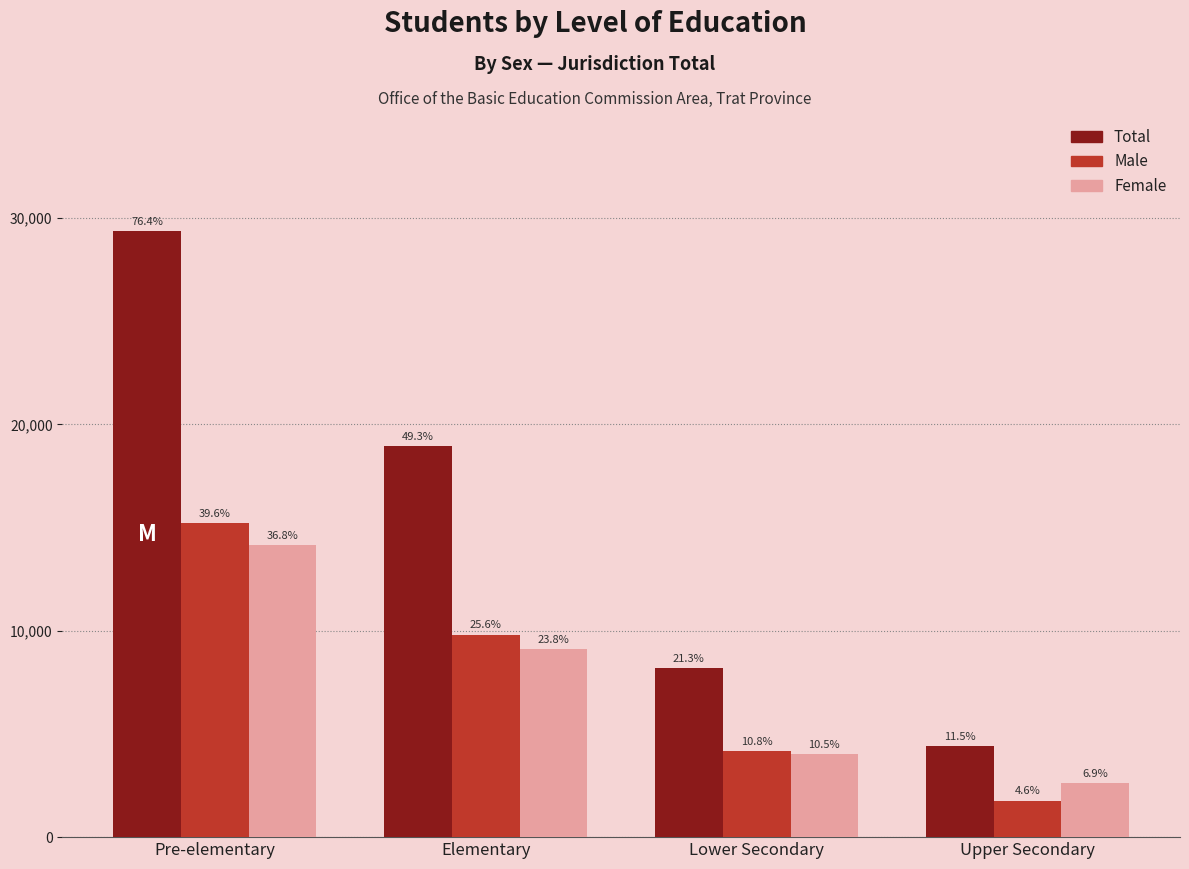

What position from the left is Elementary?

2